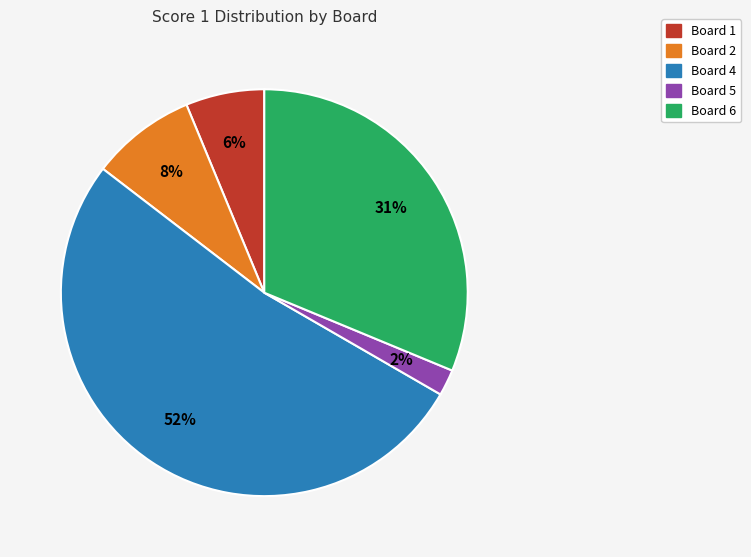

Is there any slice that represents more than half of the pie?

Yes